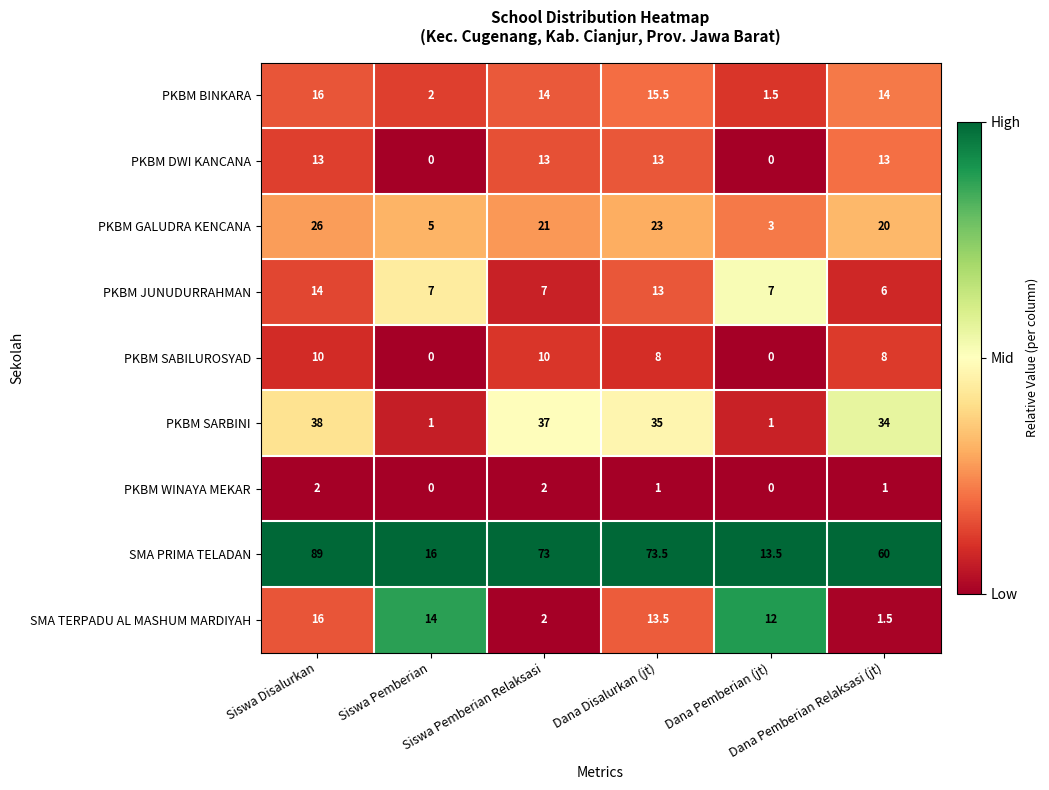

At how many categories does at least one series exceed 0?

6